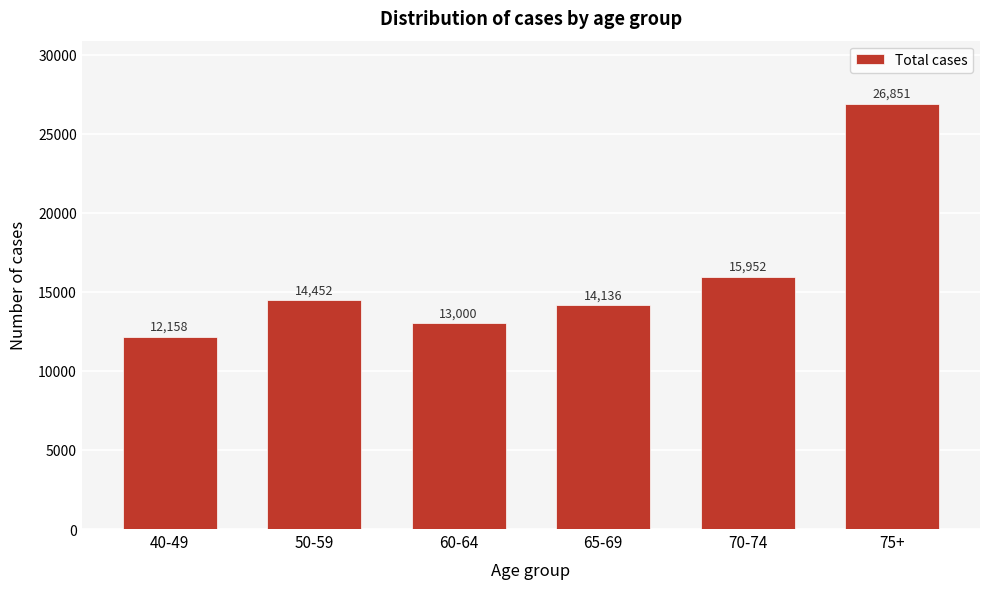

Reading left to right, what are all the values shown in this chart?

12158	14452	13000	14136	15952	26851